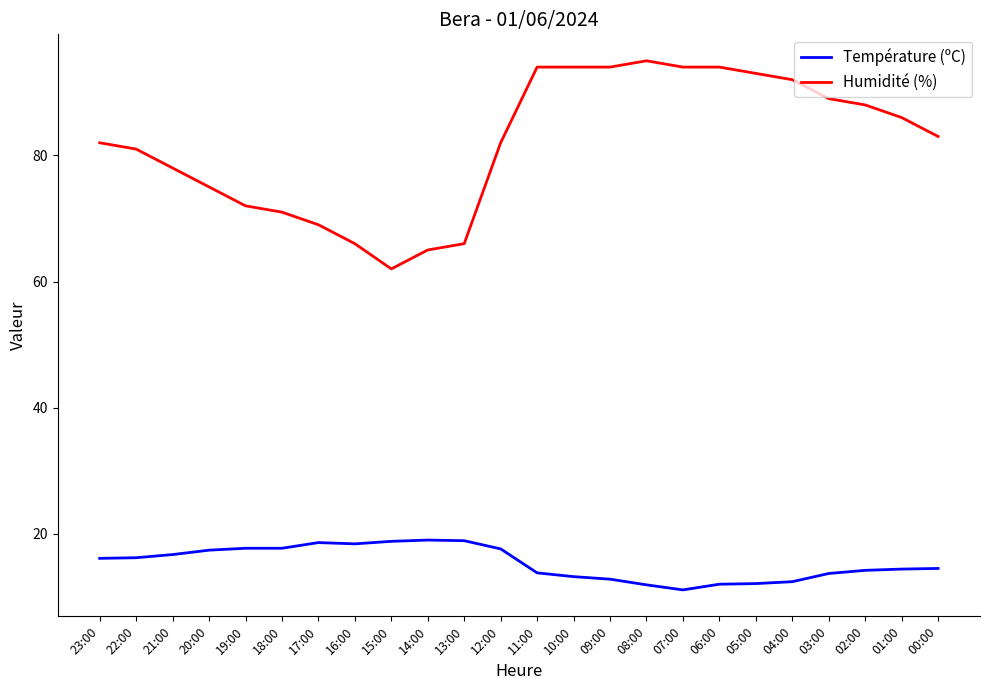

How many lines are shown in the chart?

2